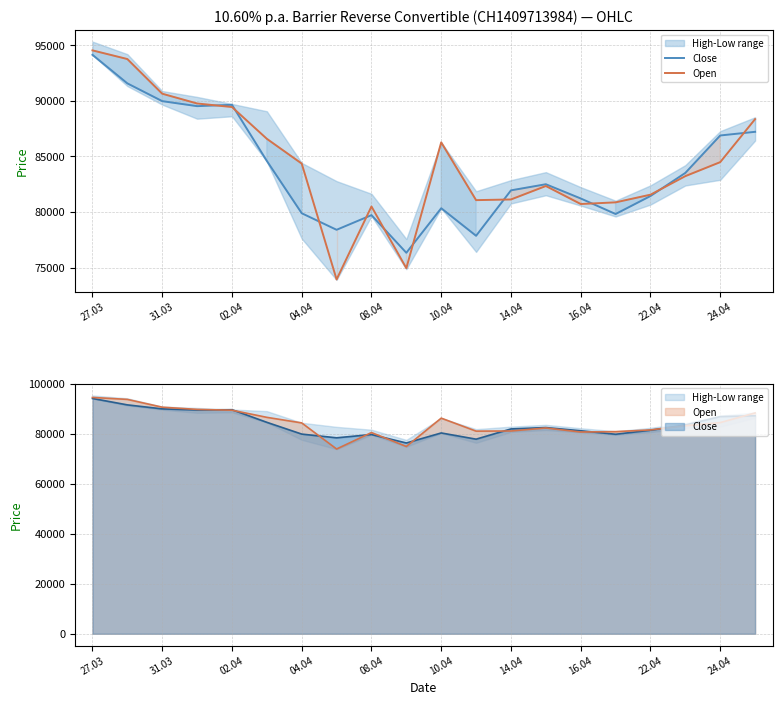

In Open, how many points are lower than both neighbors (excluding endpoints)?

4